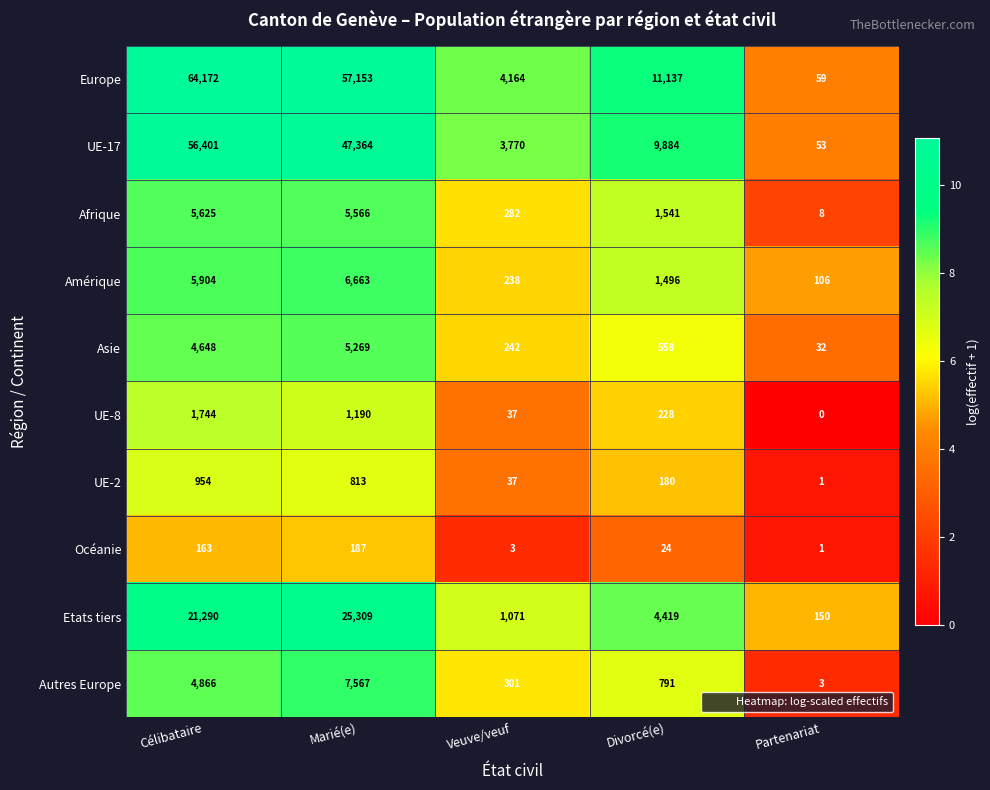

Rank the series by their maximum value, from lowest to highest.

Océanie, UE-2, UE-8, Asie, Afrique, Amérique, Autres Europe, Etats tiers, UE-17, Europe